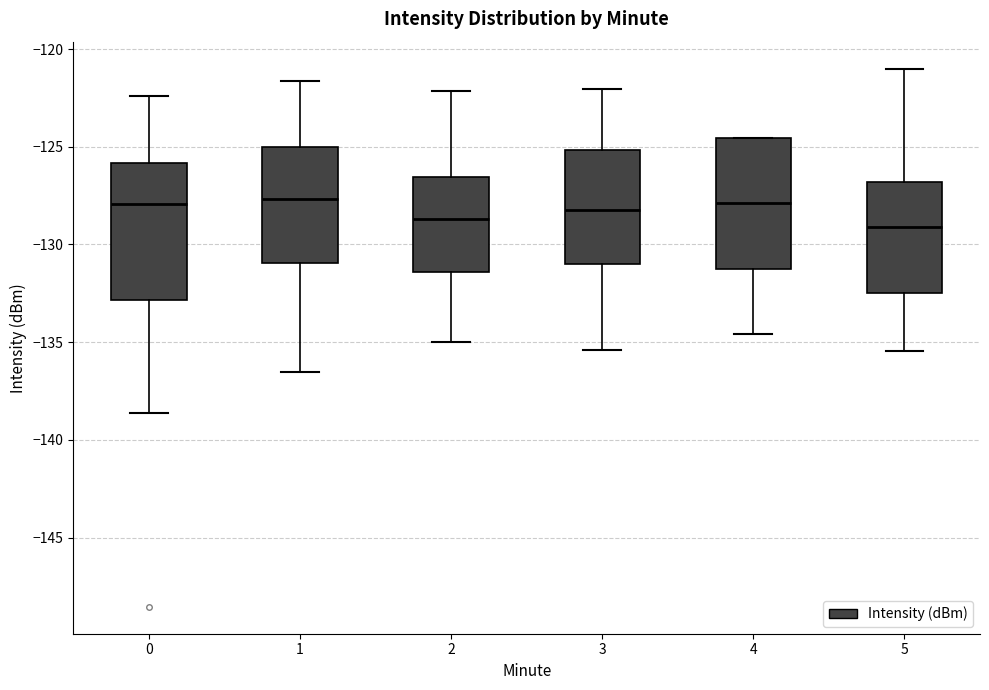

Reading left to right, transcribe this box plot: for each box, give where its median line is, the range the box spans, and where its two whiskers end, as read against the y-axis. The values are not printed on the chart, so give them approximately, as read against the axis.

0: median -128.0, box -133.0 to -126.0, whiskers -138.5 to -122.5
1: median -127.5, box -131.0 to -125.0, whiskers -136.5 to -121.5
2: median -128.5, box -131.5 to -126.5, whiskers -135.0 to -122.0
3: median -128.0, box -131.0 to -125.0, whiskers -135.5 to -122.0
4: median -128.0, box -131.0 to -124.5, whiskers -134.5 to -124.5
5: median -129.0, box -132.5 to -127.0, whiskers -135.5 to -121.0